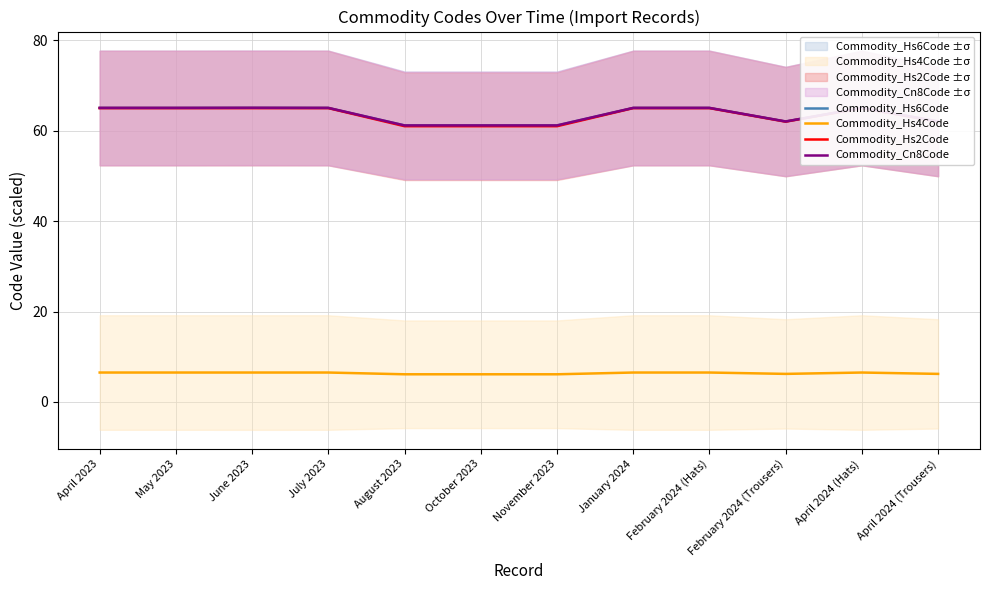

True or false: Commodity_Cn8Code and Commodity_Hs4Code intersect in this chart.

False